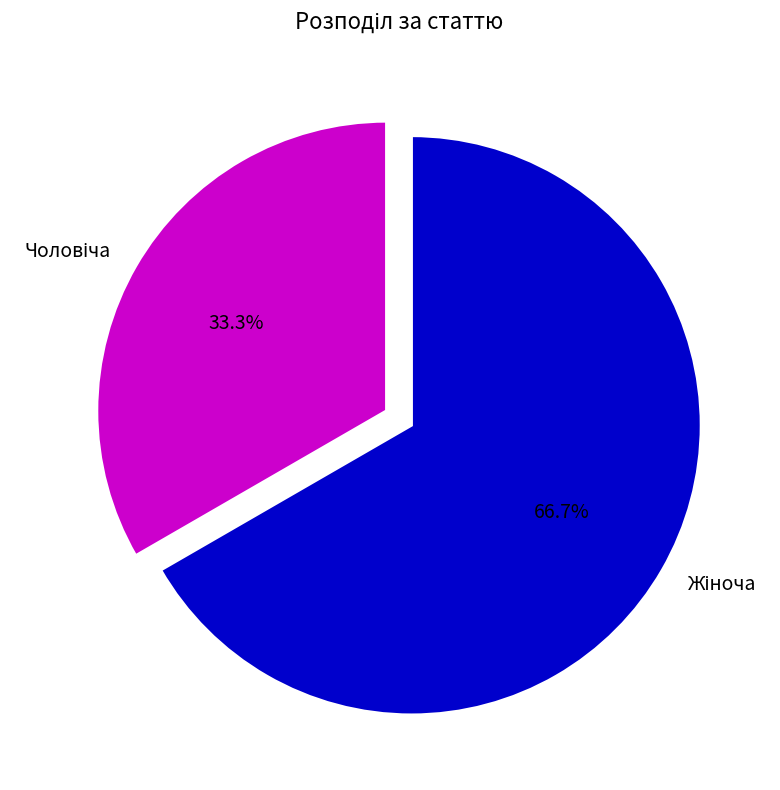

Does any single category account for the majority?

Yes